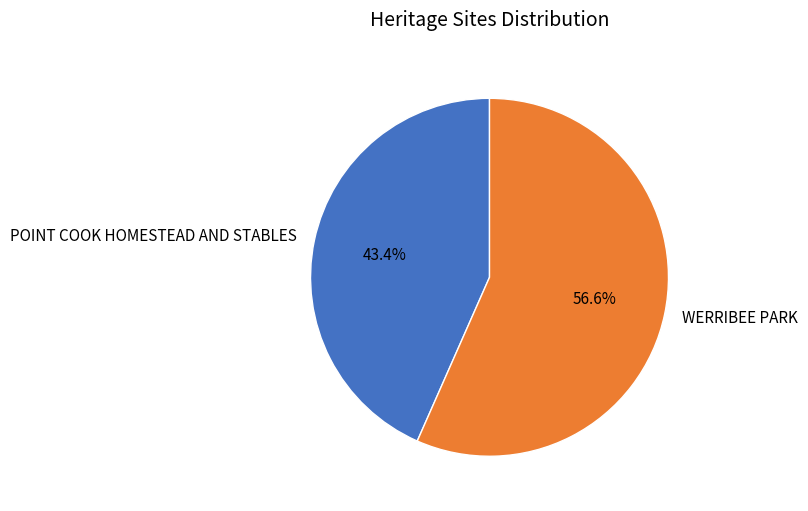

Combined, what portion of the pie is POINT COOK HOMESTEAD AND STABLES and WERRIBEE PARK?

100.0%